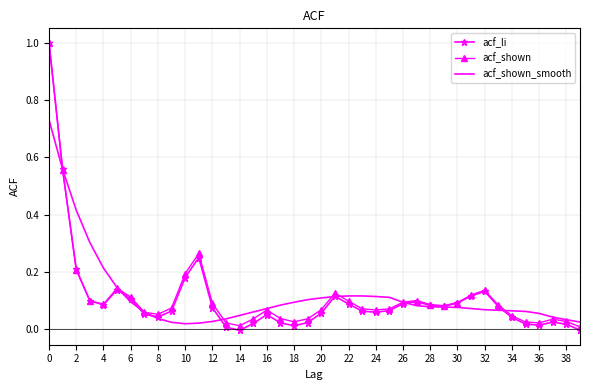

What is the maximum value for acf_li?

1.0